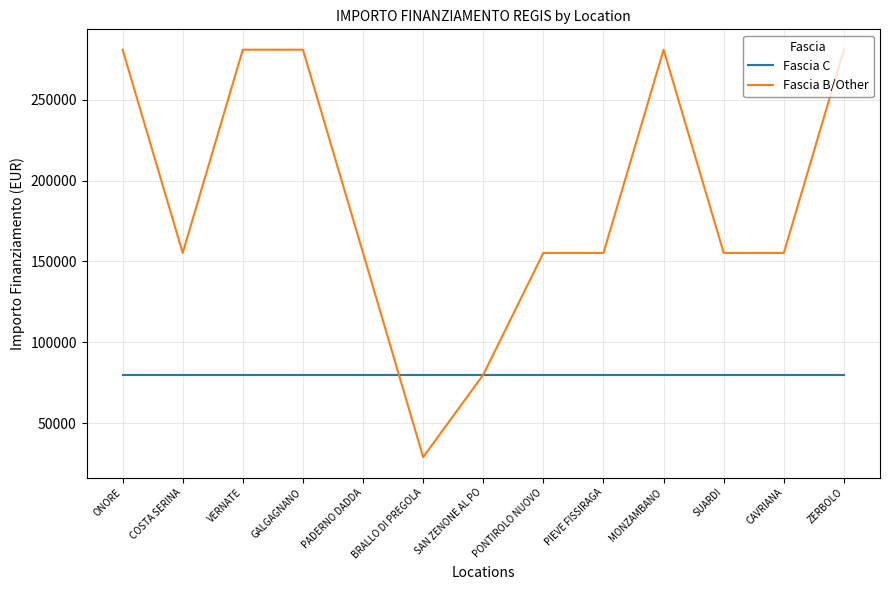

Reading left to right, what are all the values shown in this chart?

Fascia C: ONORE=79922	COSTA SERINA=79922	VERNATE=79922	GALGAGNANO=79922	PADERNO DADDA=79922	BRALLO DI PREGOLA=79922	SAN ZENONE AL PO=79922	PONTIROLO NUOVO=79922	PIEVE FISSIRAGA=79922	MONZAMBANO=79922	SUARDI=79922	CAVRIANA=79922	ZERBOLO=79922
Fascia B/Other: ONORE=280932	COSTA SERINA=155234	VERNATE=280932	GALGAGNANO=280932	PADERNO DADDA=155234	BRALLO DI PREGOLA=28902	SAN ZENONE AL PO=79922	PONTIROLO NUOVO=155234	PIEVE FISSIRAGA=155234	MONZAMBANO=280932	SUARDI=155234	CAVRIANA=155234	ZERBOLO=280932